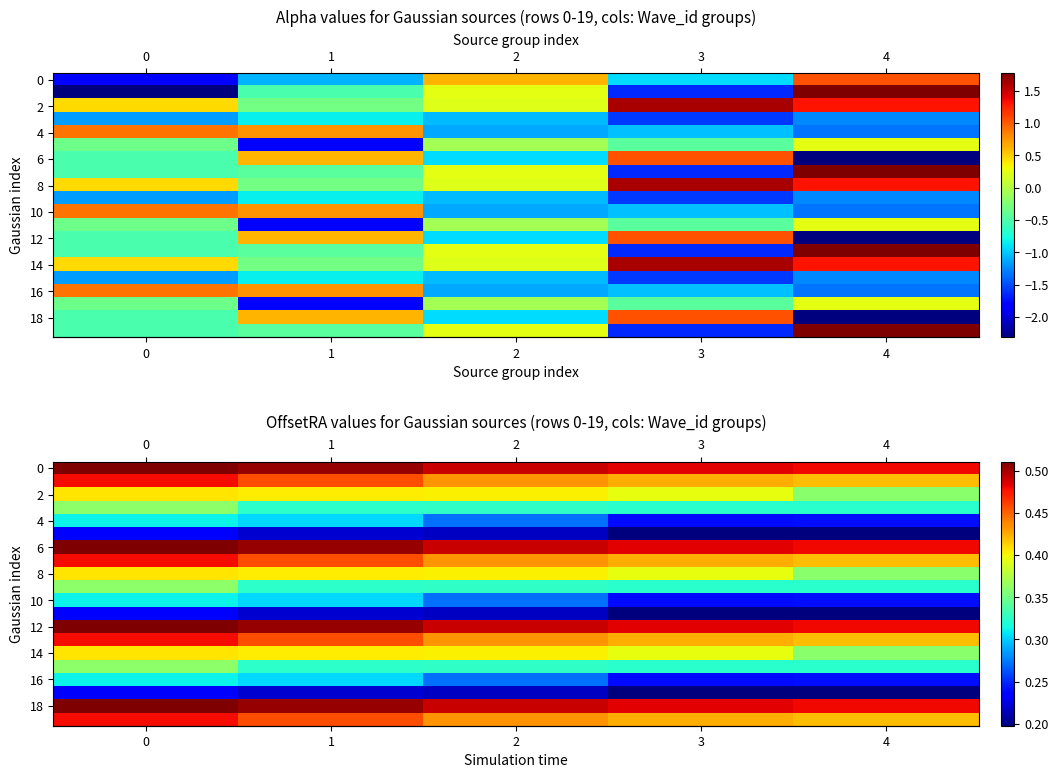

What is the total value across all series at 3?

7.1